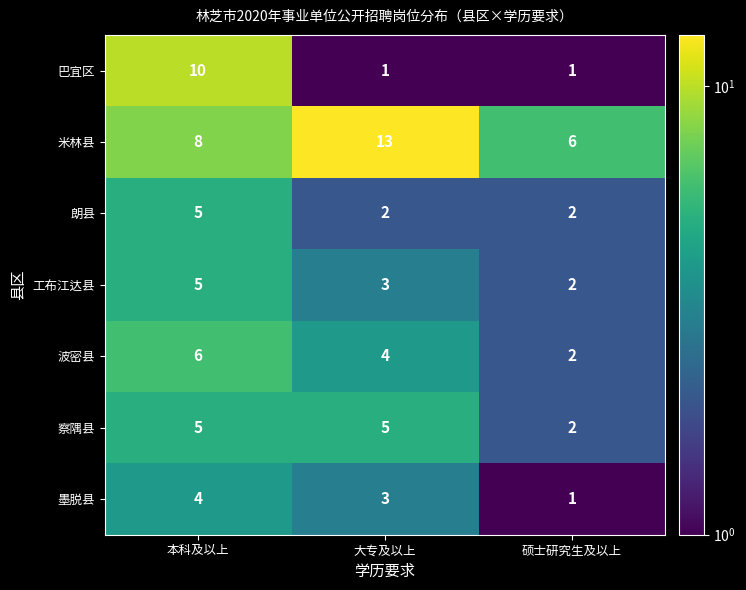

Reading left to right, list all the values displayed in this chart.

巴宜区: 10	1	1
米林县: 8	13	6
朗县: 5	2	2
工布江达县: 5	3	2
波密县: 6	4	2
察隅县: 5	5	2
墨脱县: 4	3	1